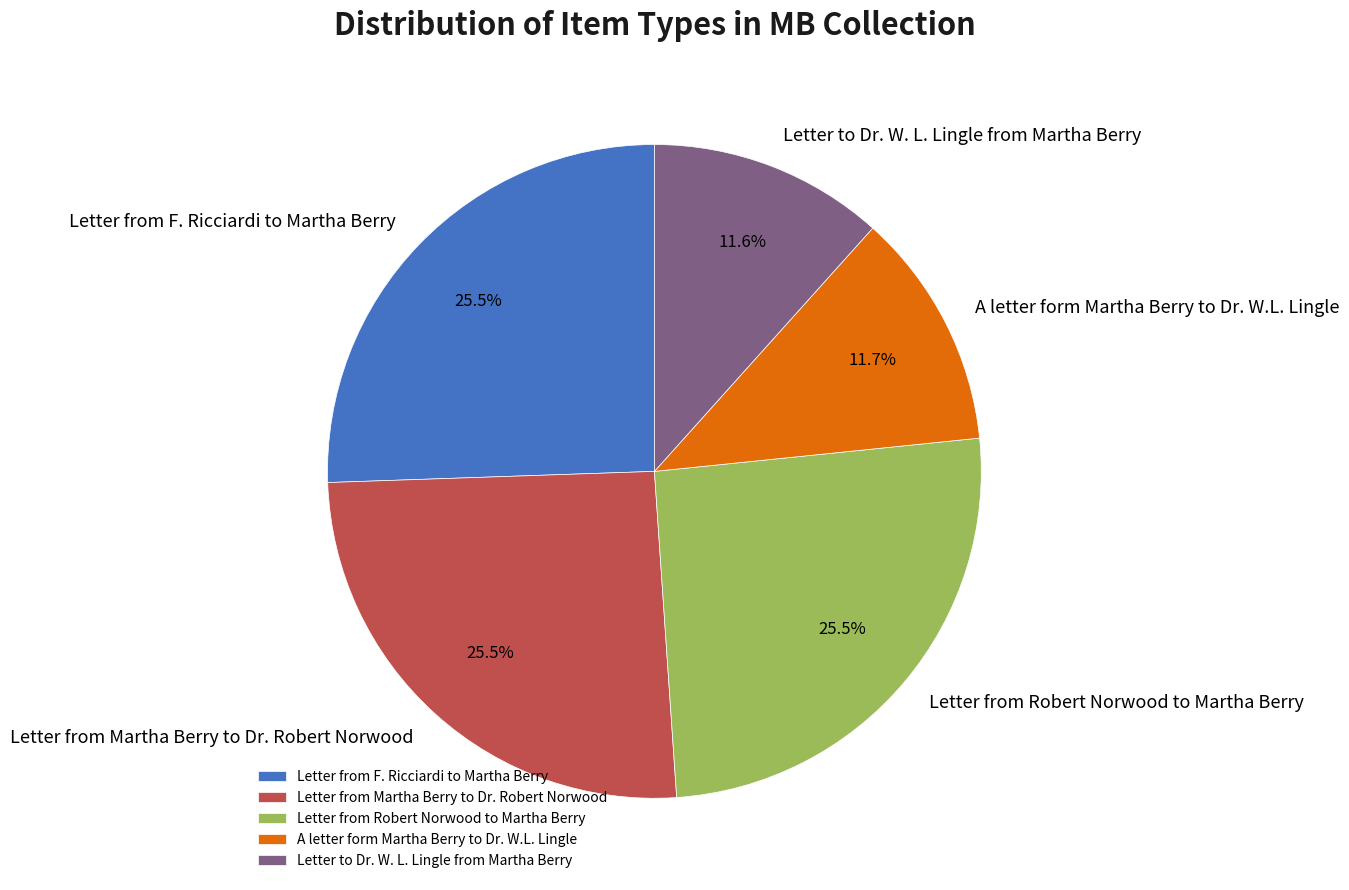

Combined, do Letter from Martha Berry to Dr. Robert Norwood and Letter to Dr. W. L. Lingle from Martha Berry account for over 50%?

No